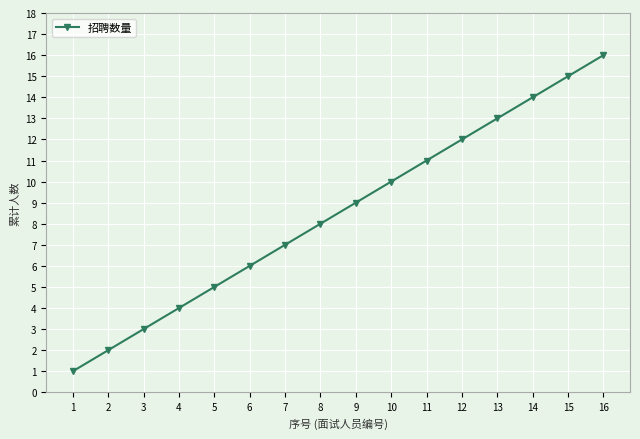

Approximately how many times larger is the value at 5 compared to 15?

0.3